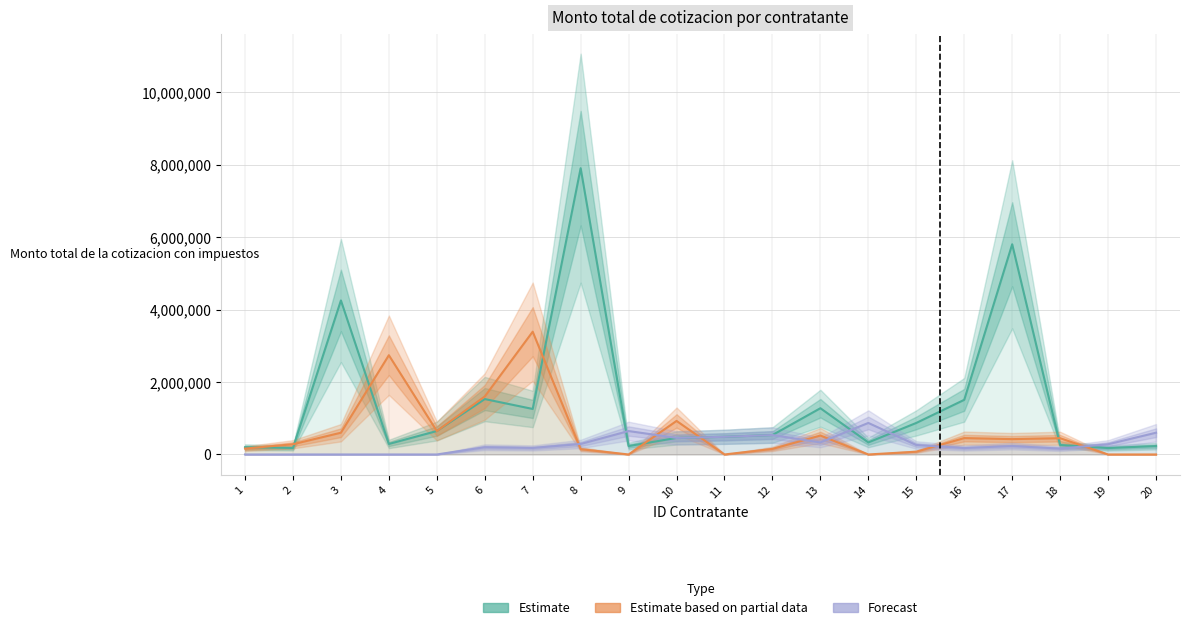

How many intersections are there between Estimate and Estimate based on partial data?

8